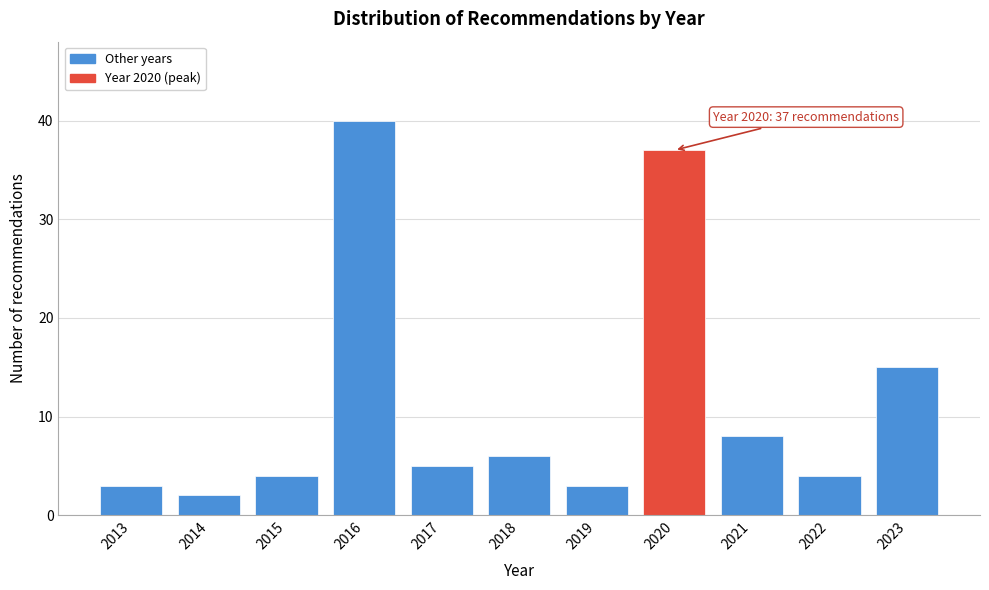

Reading left to right, transcribe all the data shown in this chart.

2013=3	2014=2	2015=4	2016=40	2017=5	2018=6	2019=3	2020=37	2021=8	2022=4	2023=15